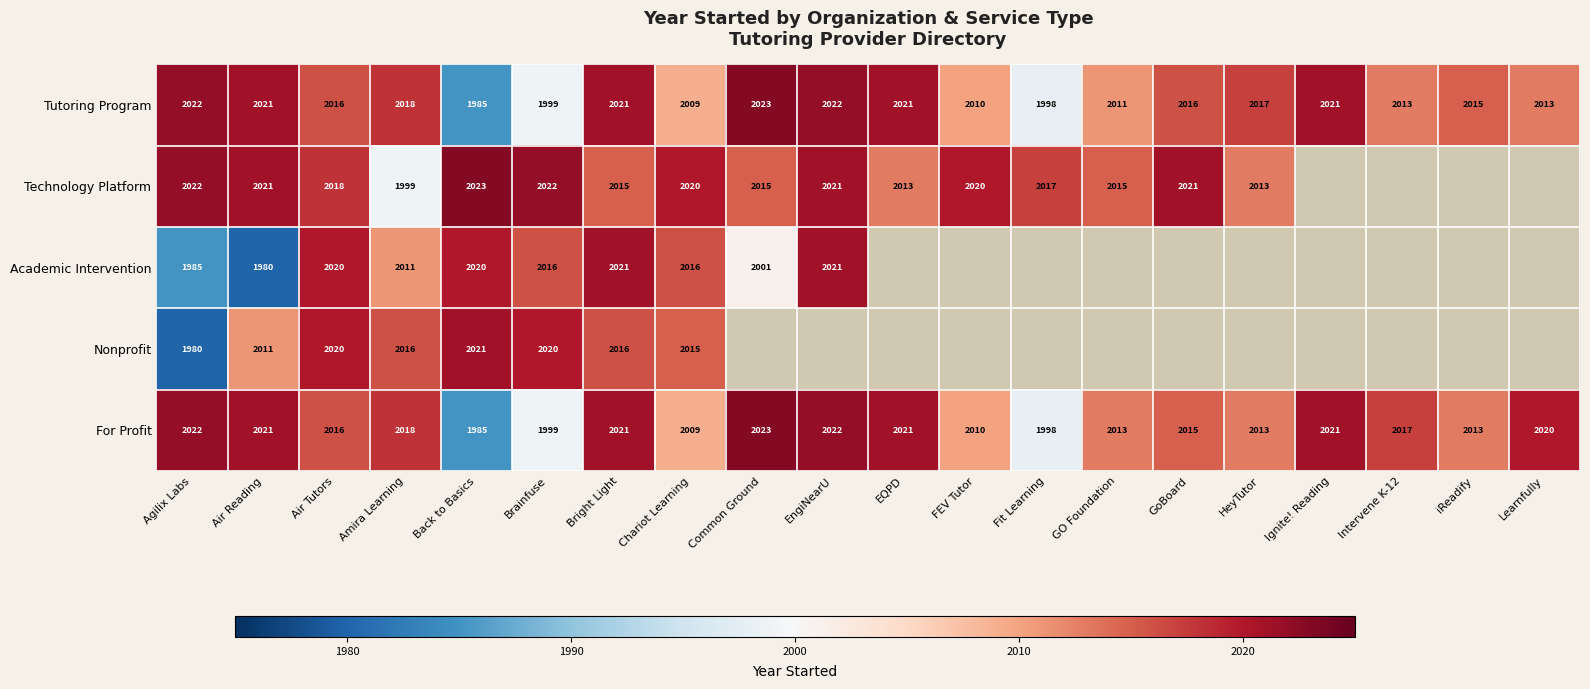

The Tutoring Program series shows 3098 at Intervene K-12. True or false?

False